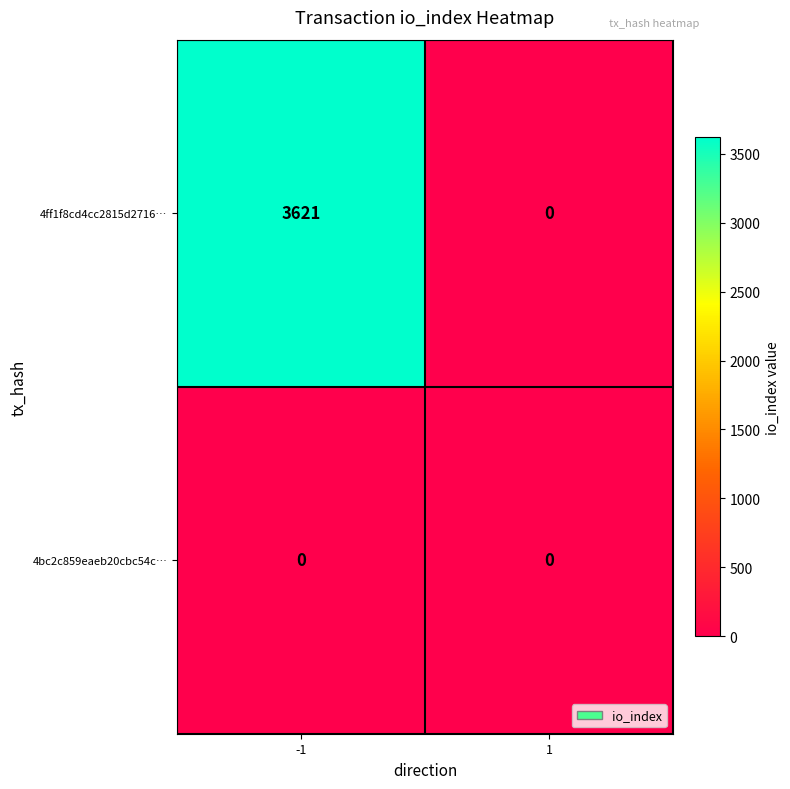

What is the maximum value shown in the chart?

3621